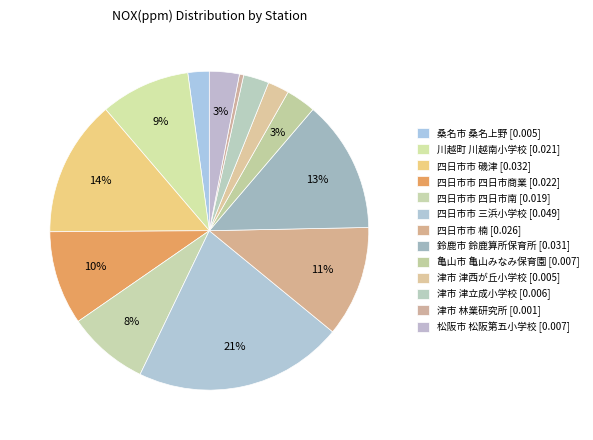

Which category has the biggest portion of the pie?

四日市市 三浜小学校